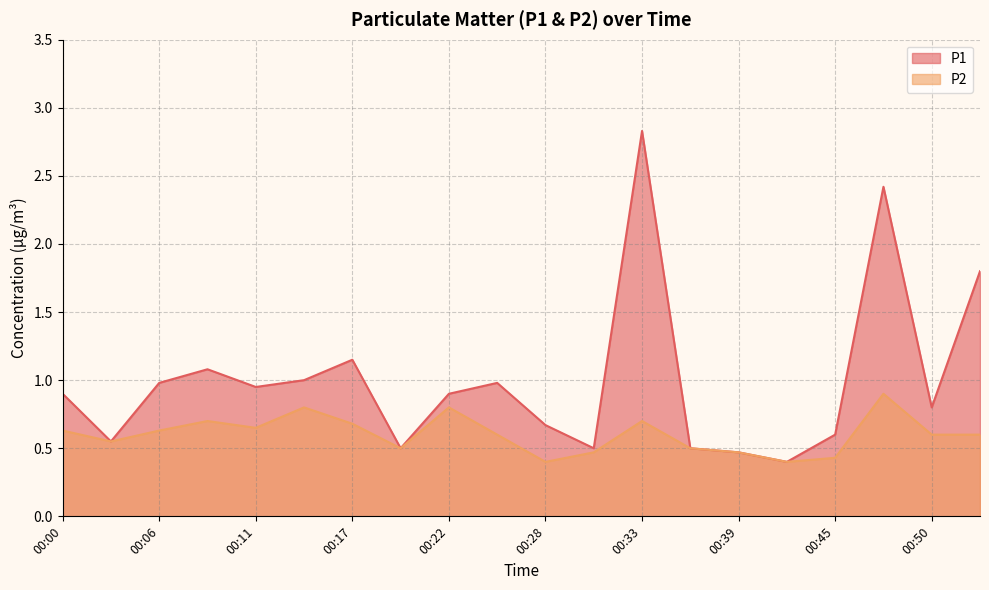

Does the chart display data point markers on the line(s)?

No